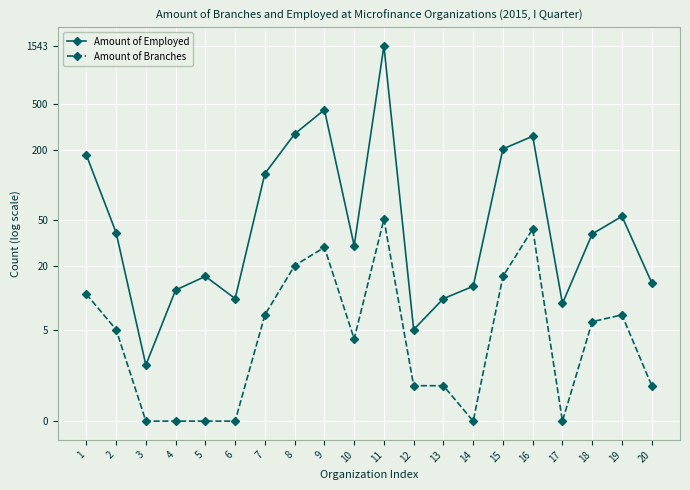

What are all the series names shown in the legend?

Amount of Employed, Amount of Branches